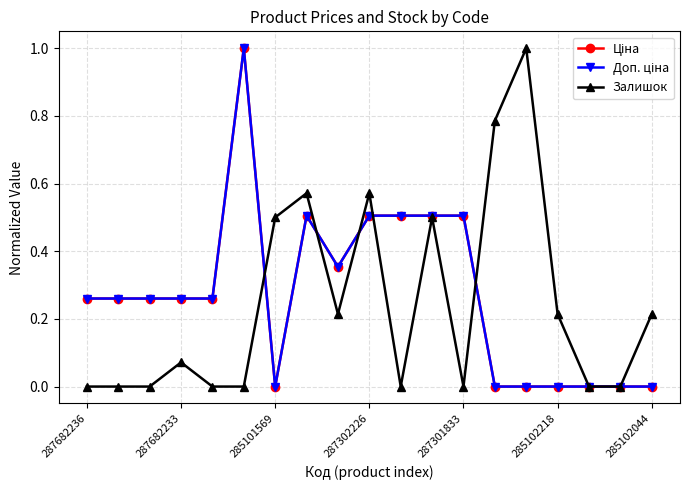

Is this an area chart (filled region under the line)?

No